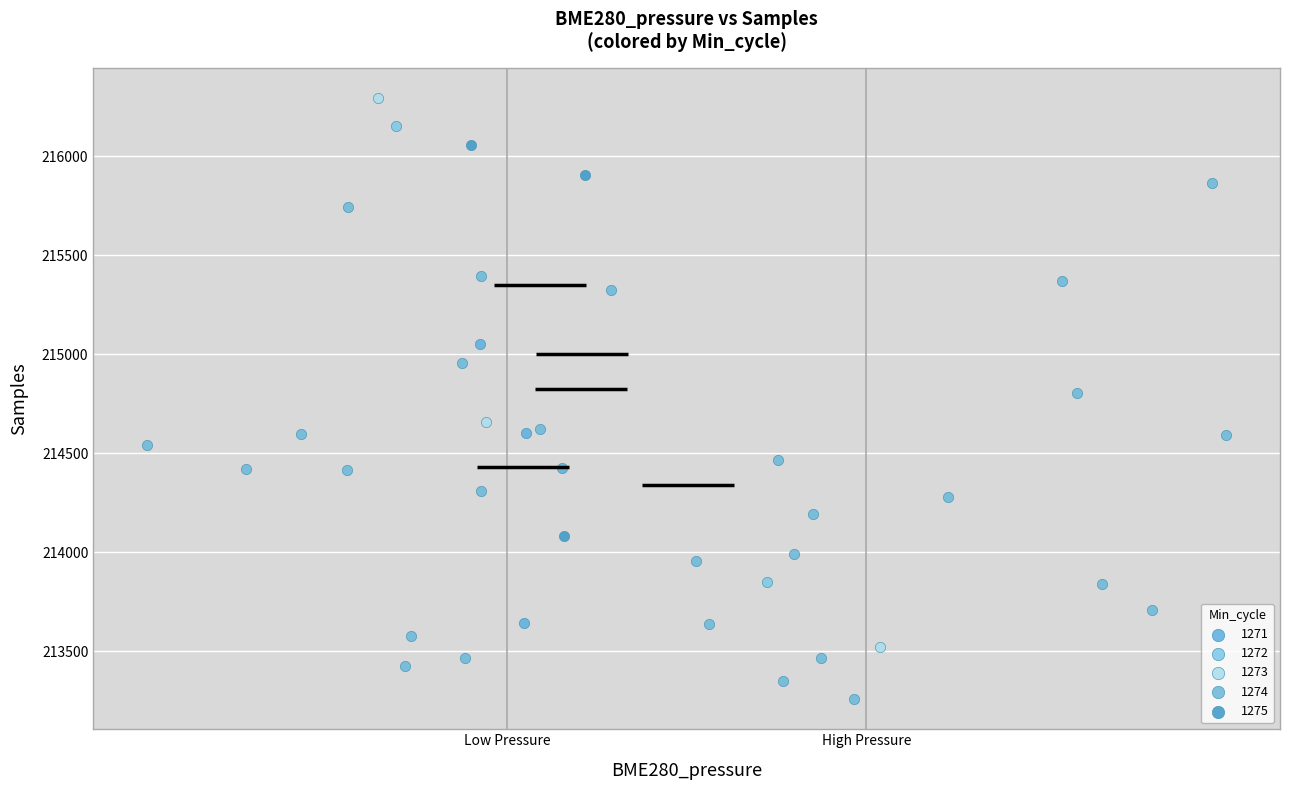

What are all the series names shown in the legend?

1271, 1272, 1273, 1274, 1275